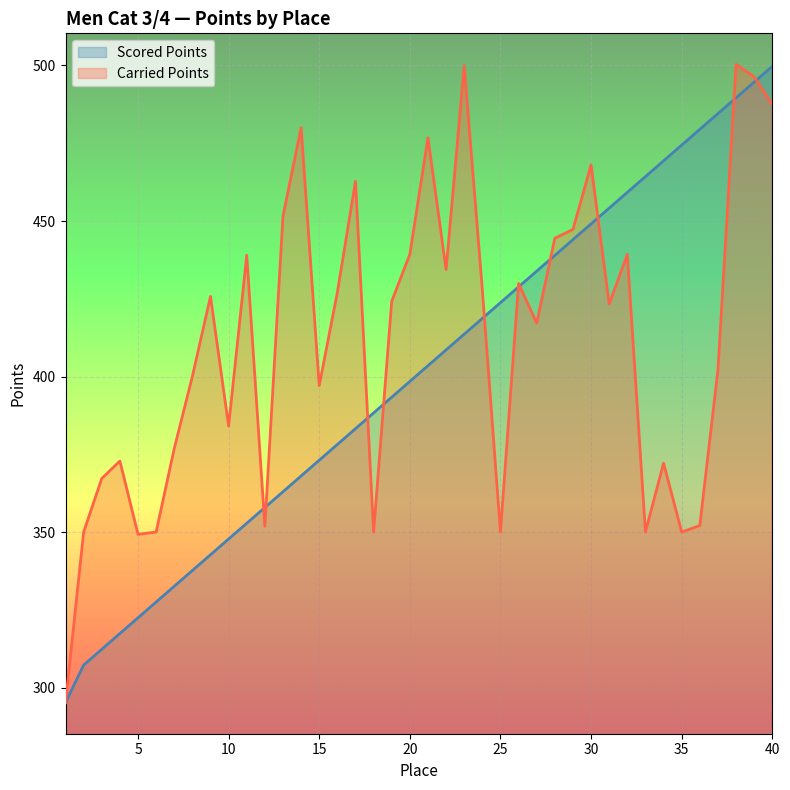

What is the minimum value for Carried Points?

295.2